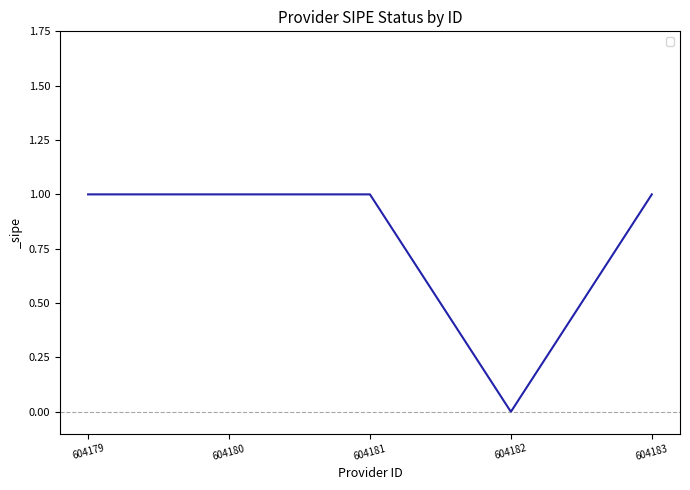

What is the approximate value at 604183?

1